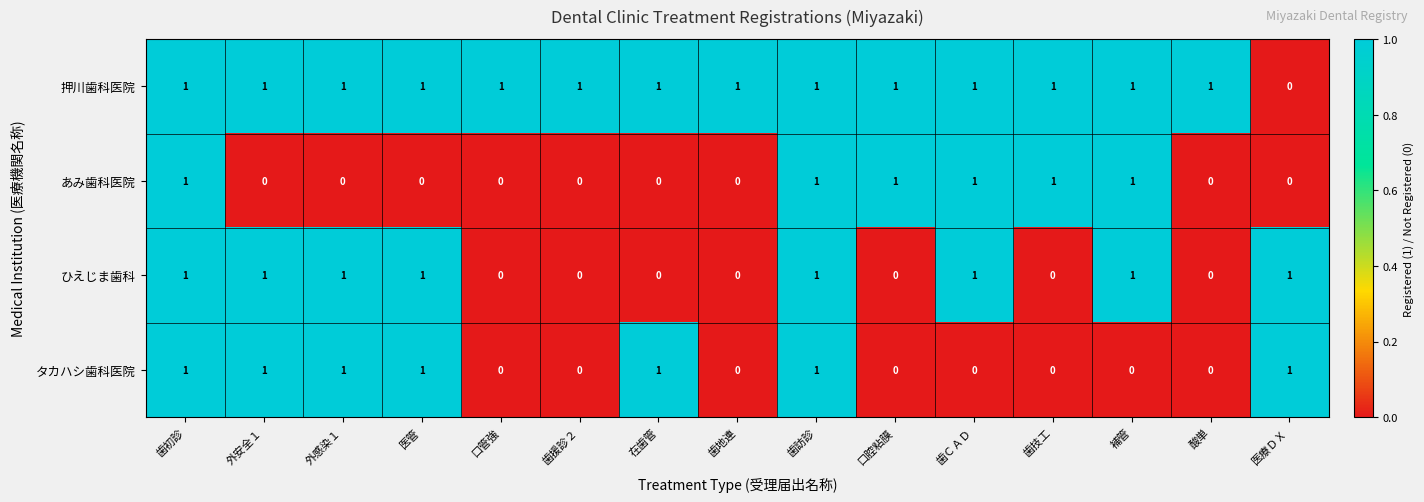

What is the total value across all series at 補管?

3